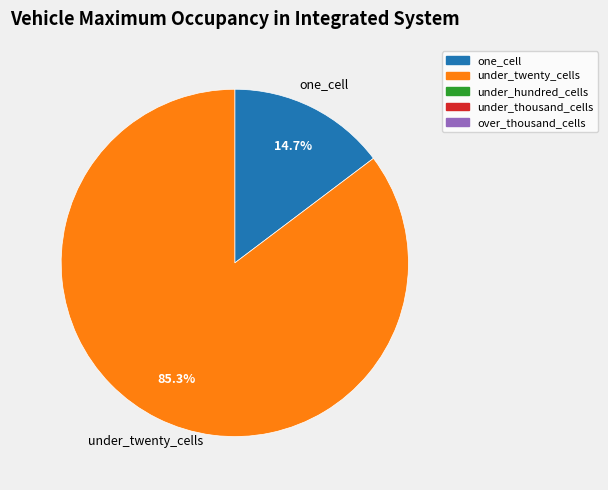

What is the ratio of the value at under_twenty_cells to the value at one_cell?

5.8